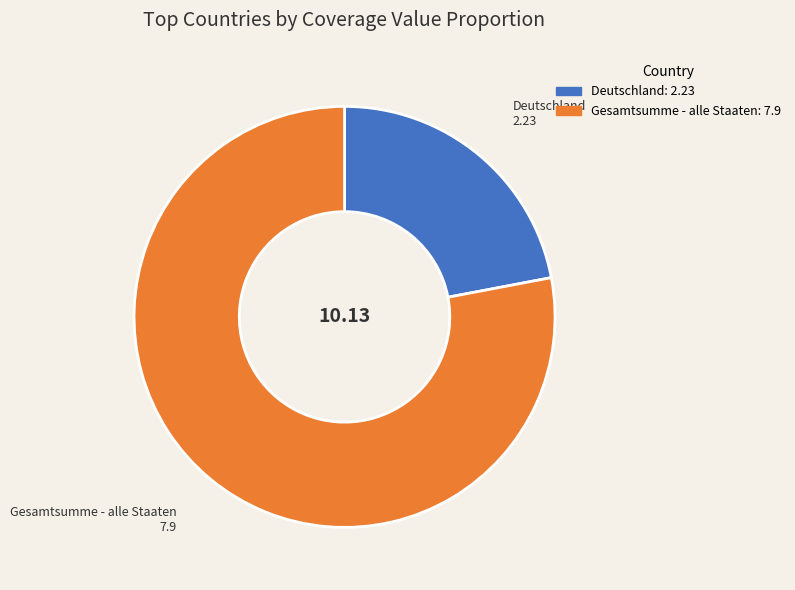

Does any single category account for the majority?

Yes